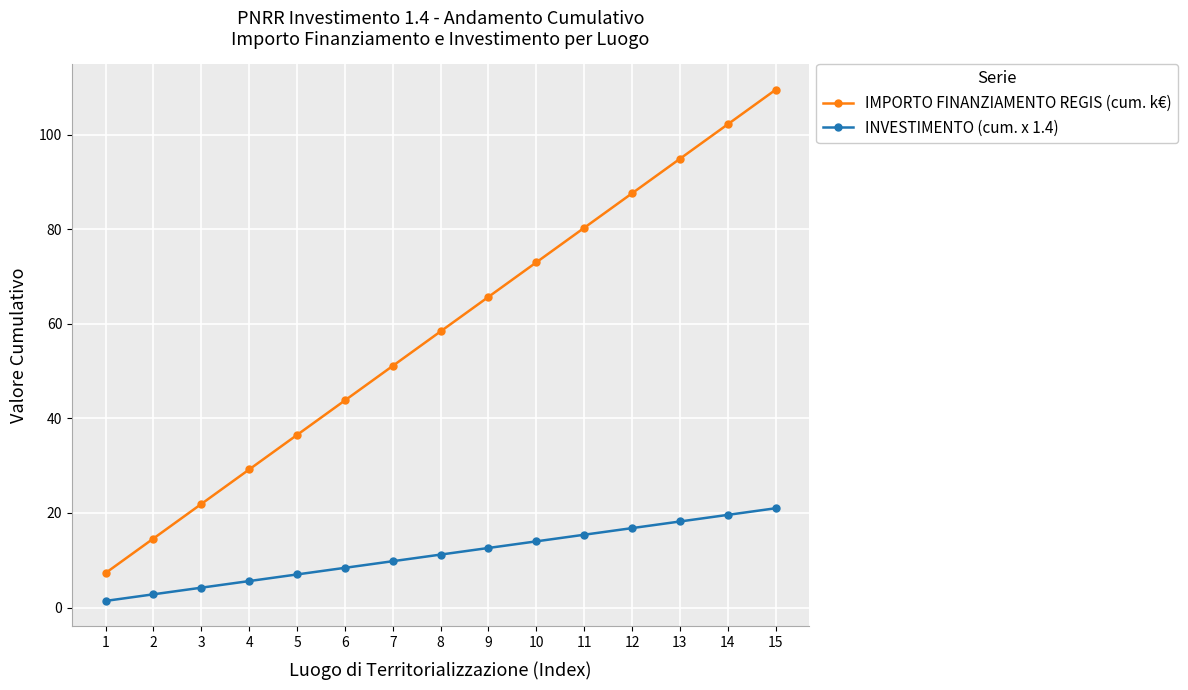

Rank the series by their maximum value, from lowest to highest.

INVESTIMENTO (cum. x 1.4), IMPORTO FINANZIAMENTO REGIS (cum. k€)